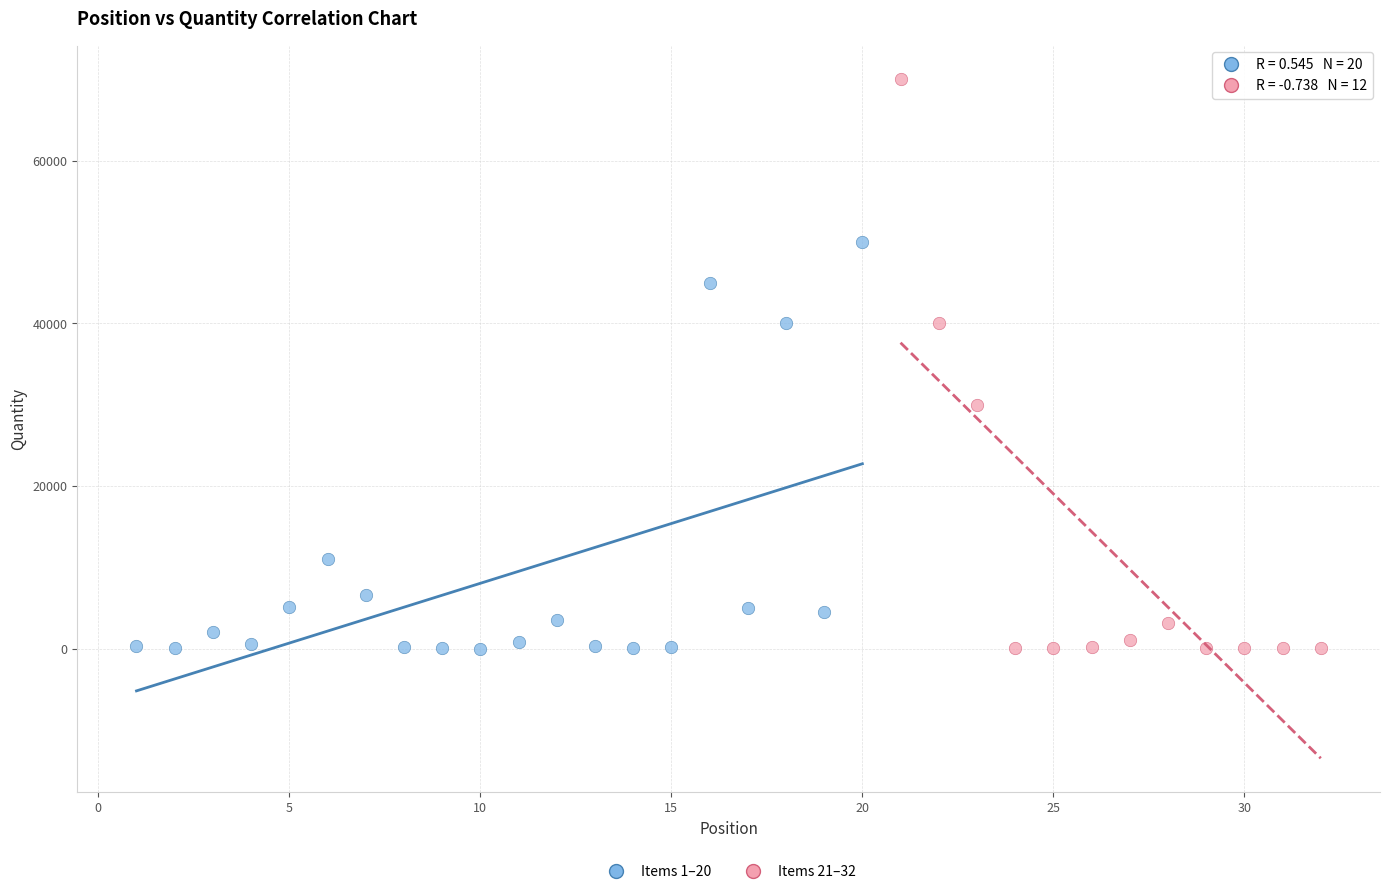

Which series has the widest spread of Y values?

Items 21–32